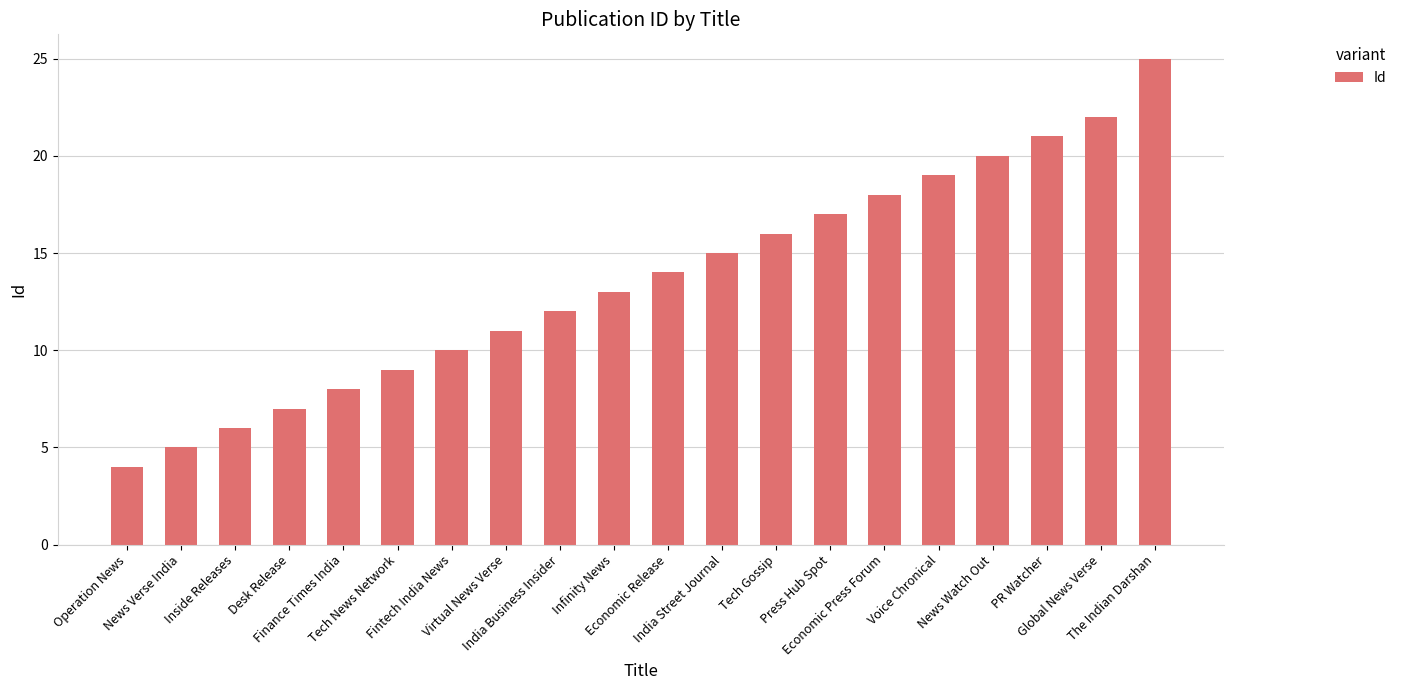

What is the maximum value shown in the chart?

25